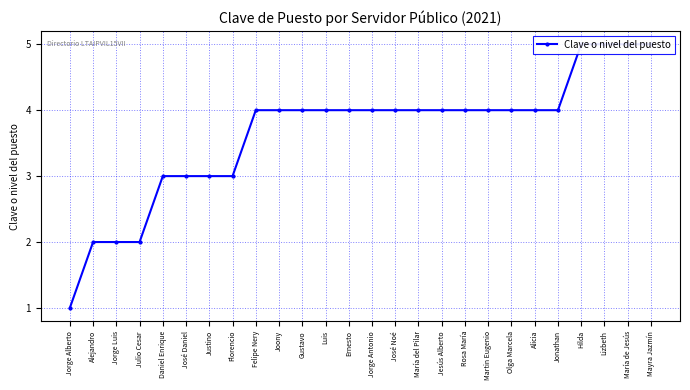

What is the maximum value shown in the chart?

5